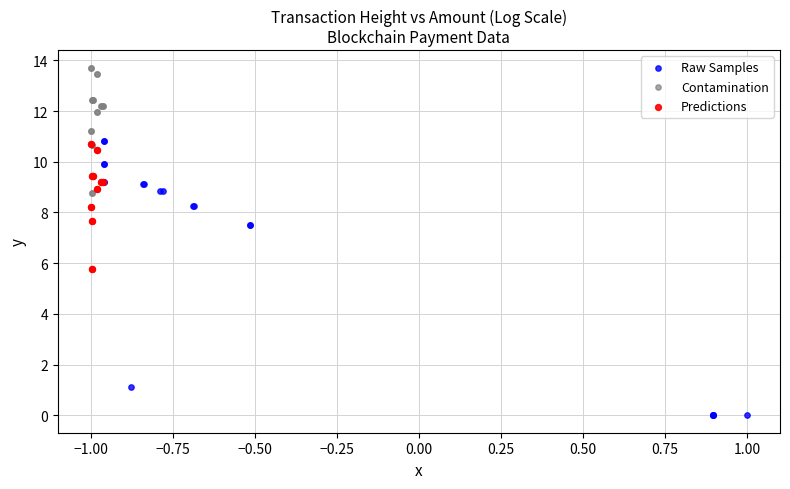

Which series has the largest Y range (max minus min)?

Raw Samples